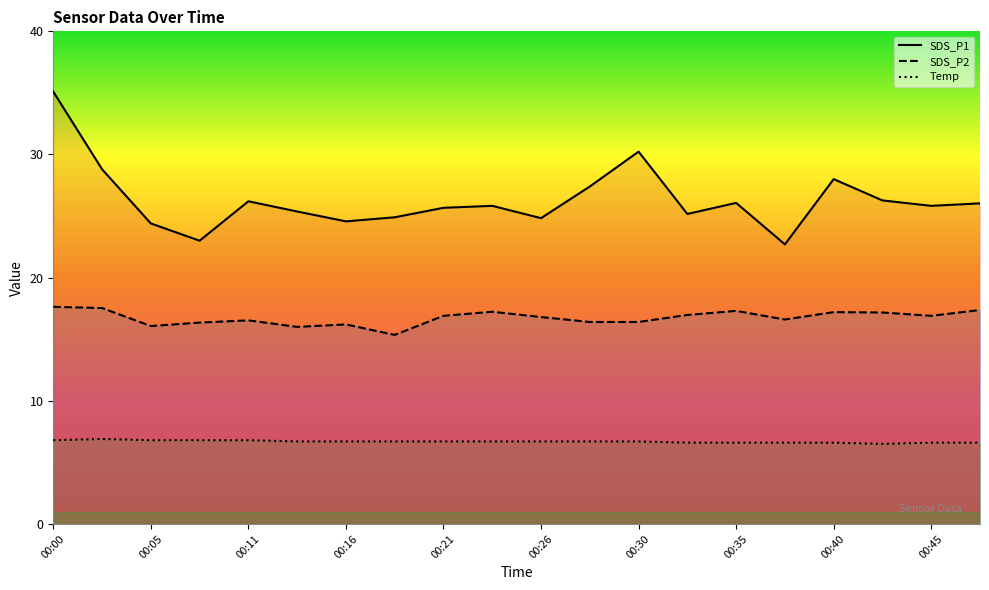

Where is Temp nearest to the value 6?

17